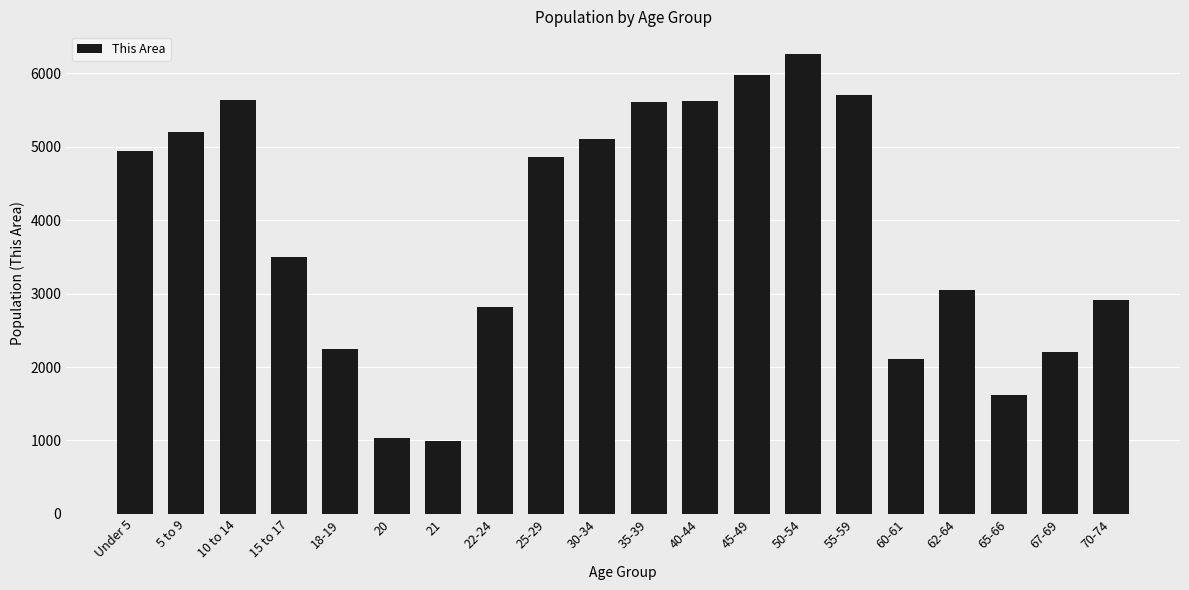

Between 18-19 and 62-64, which is larger?

62-64